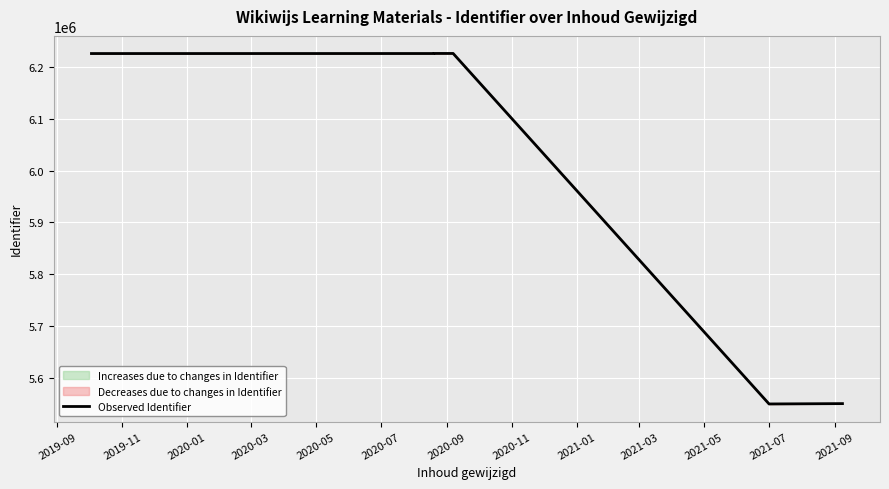

What is the difference between the maximum and second lowest values?

675281